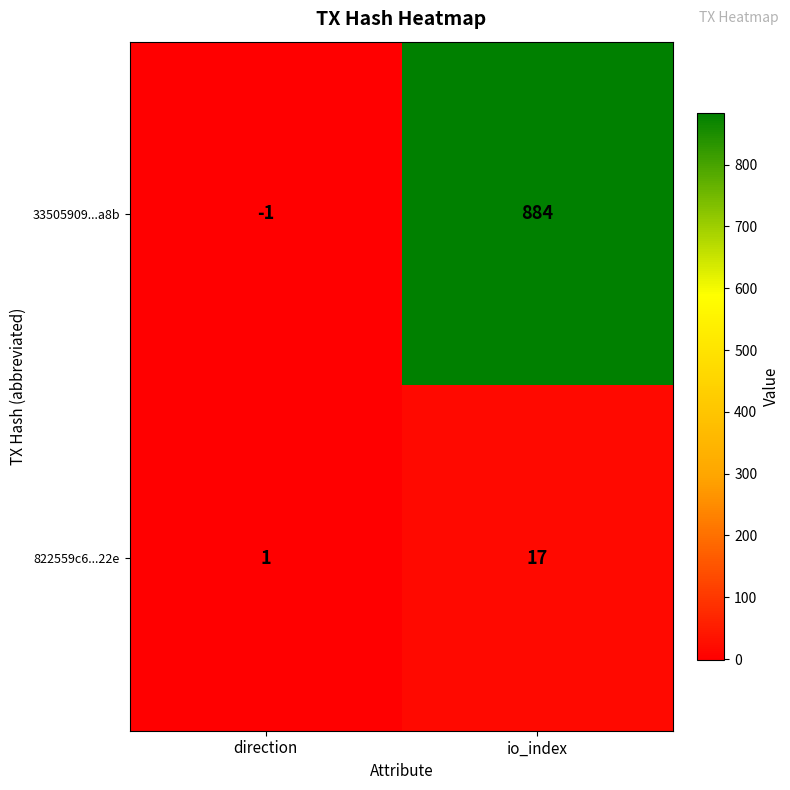

The 33505909...a8b series shows 1508 at io_index. True or false?

False